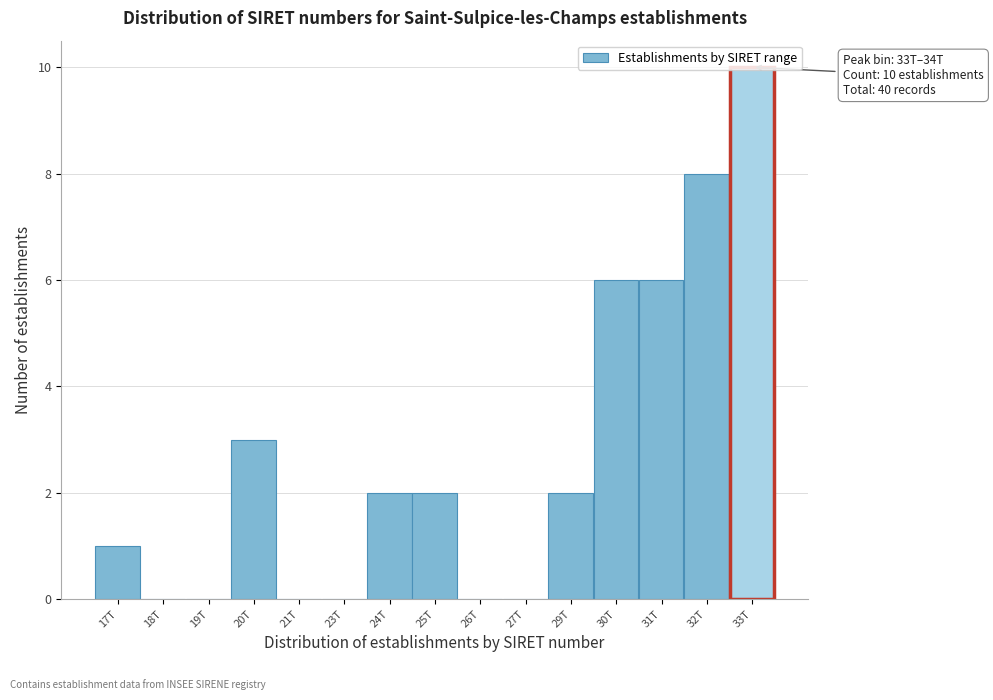

True or false: the data shows 2 at 30T.

False